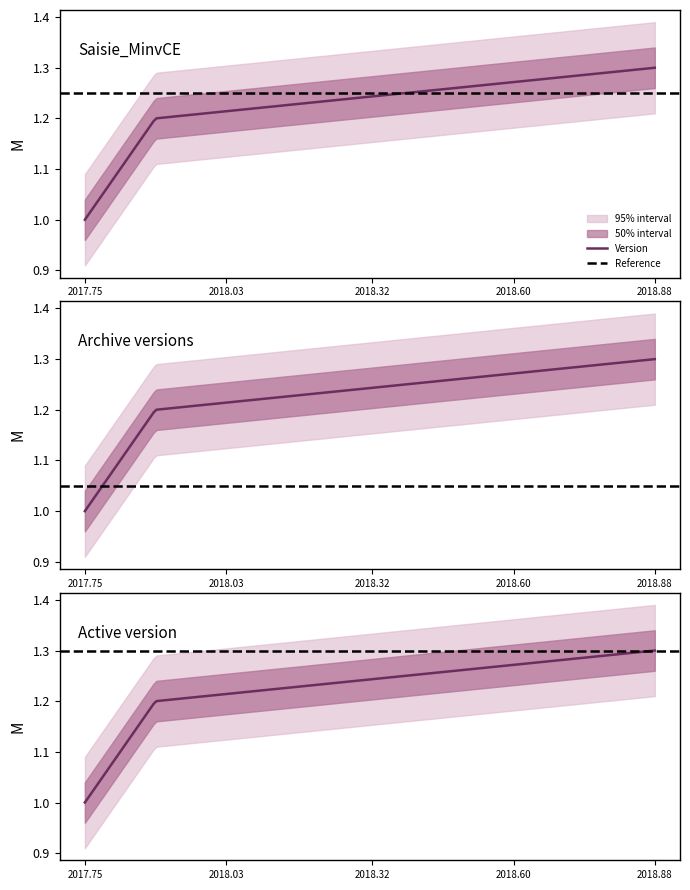

True or false: the data shows 0.3 at 2017-10-02.

False